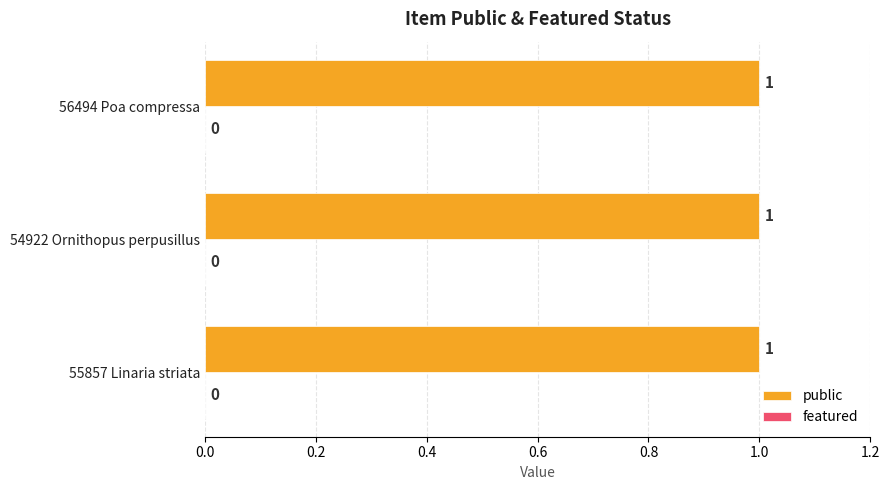

What is the sum of all public values?

3